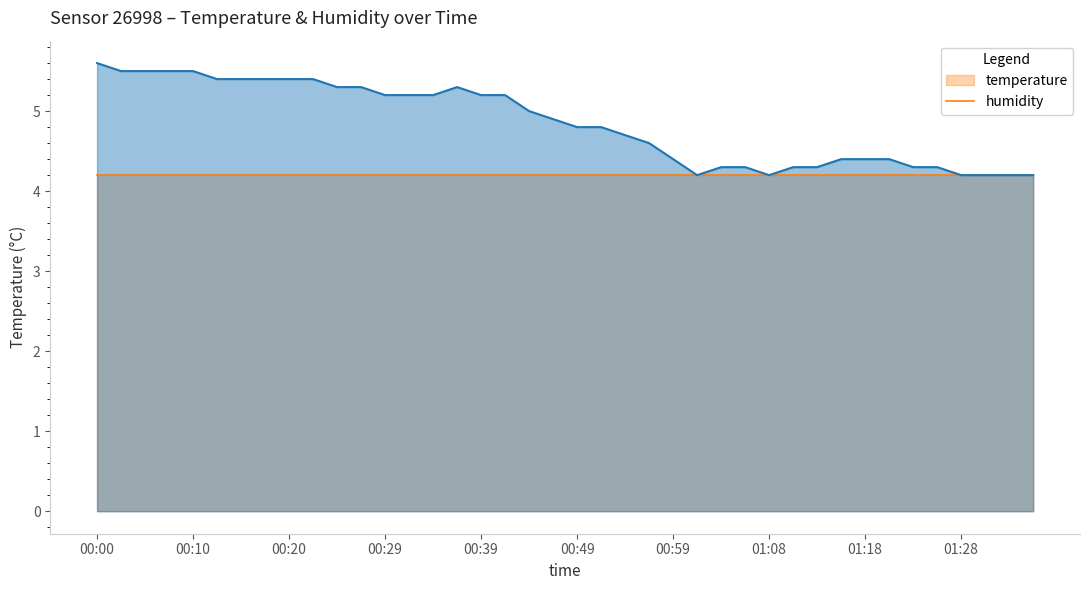

Between 00:56 and 01:28, which is larger?

00:56